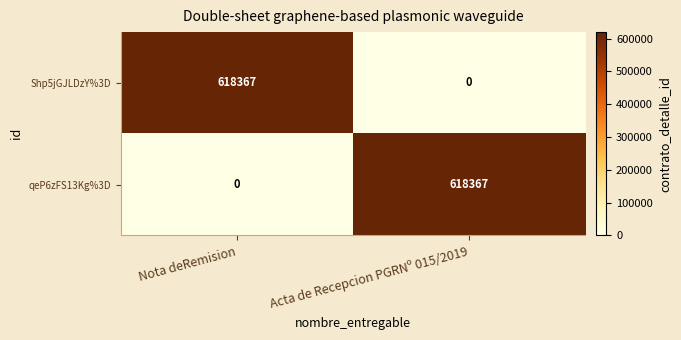

What is the difference between the highest and lowest values at Acta de Recepcion PGRNº 015/2019?

618367